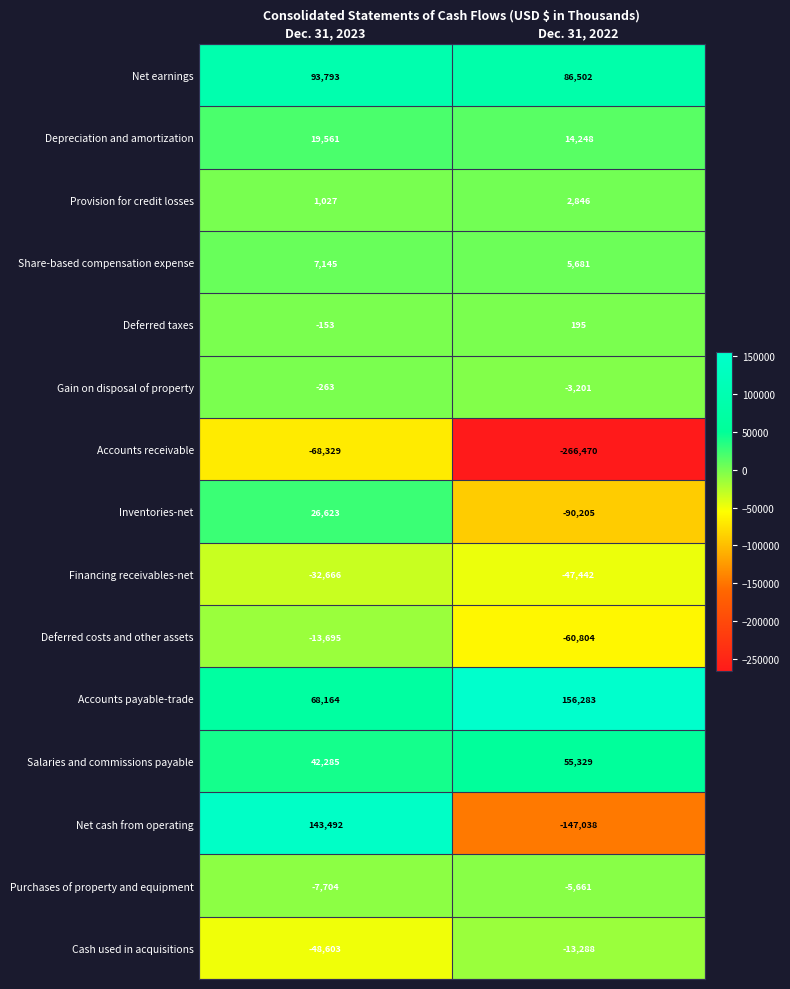

The value of Accounts payable-trade at Dec. 31, 2022 is 42946. True or false?

False